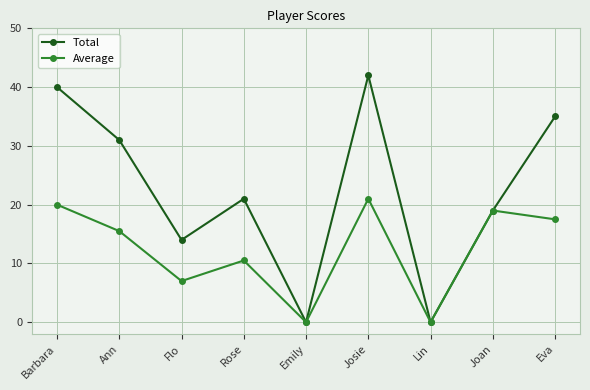

How many values in the Average series exceed 15?

5